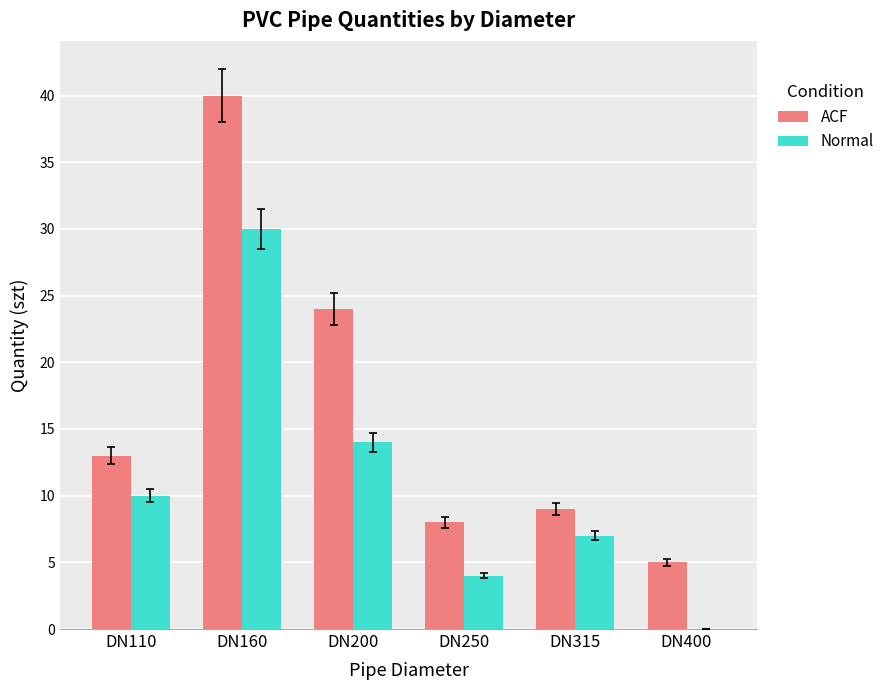

Between DN250 and DN315, which series saw the biggest shift?

Normal